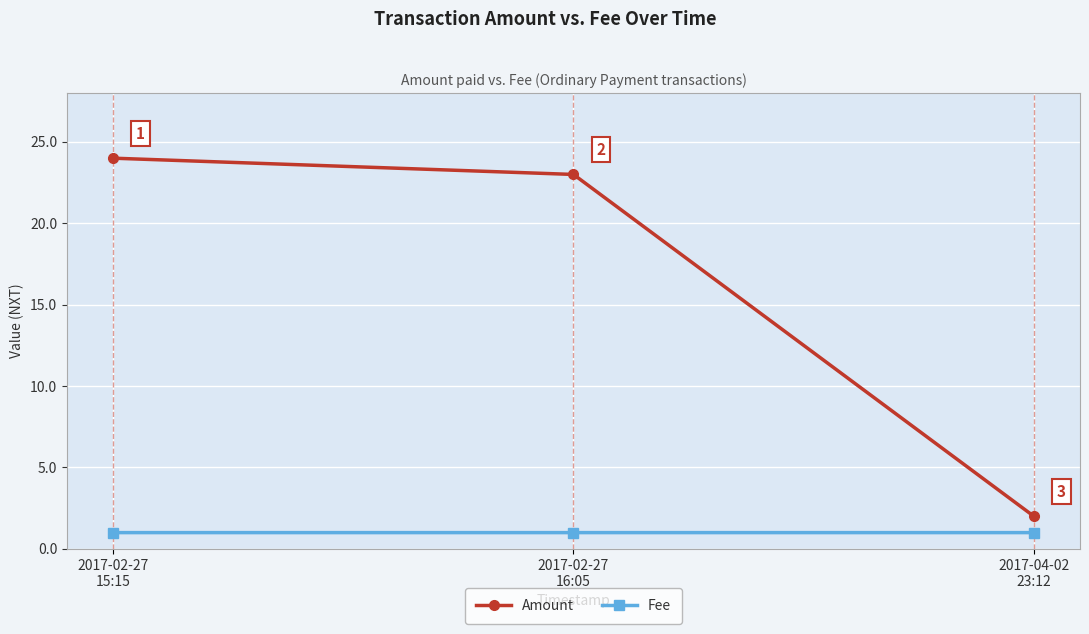

What is the sum of the Fee values at 2017-02-27
15:15 and 2017-04-02
23:12?

2.0